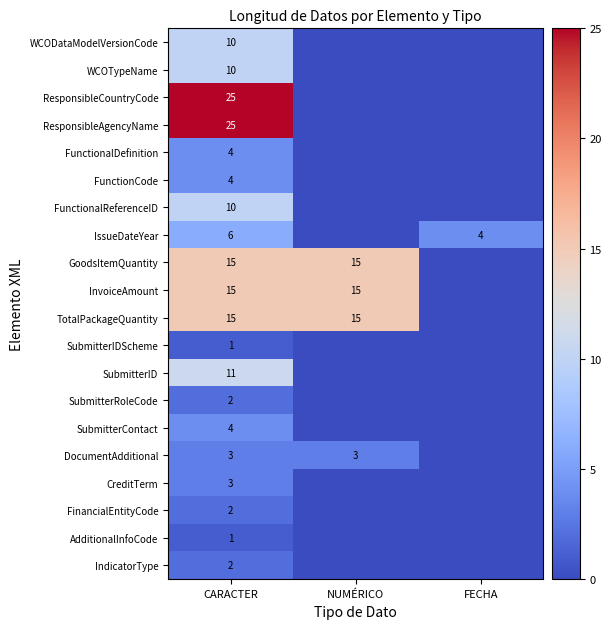

What is the sum of the InvoiceAmount values at CARACTER and NUMÉRICO?

30